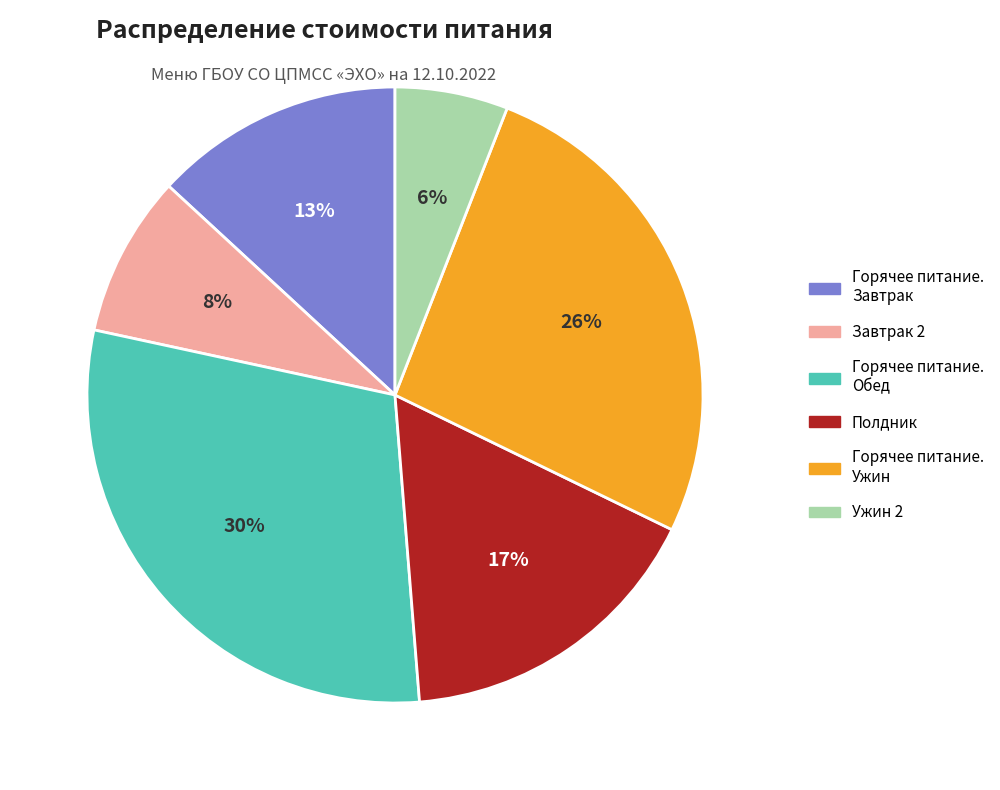

To the nearest percent, what portion does Горячее питание. Завтрак represent?

13%